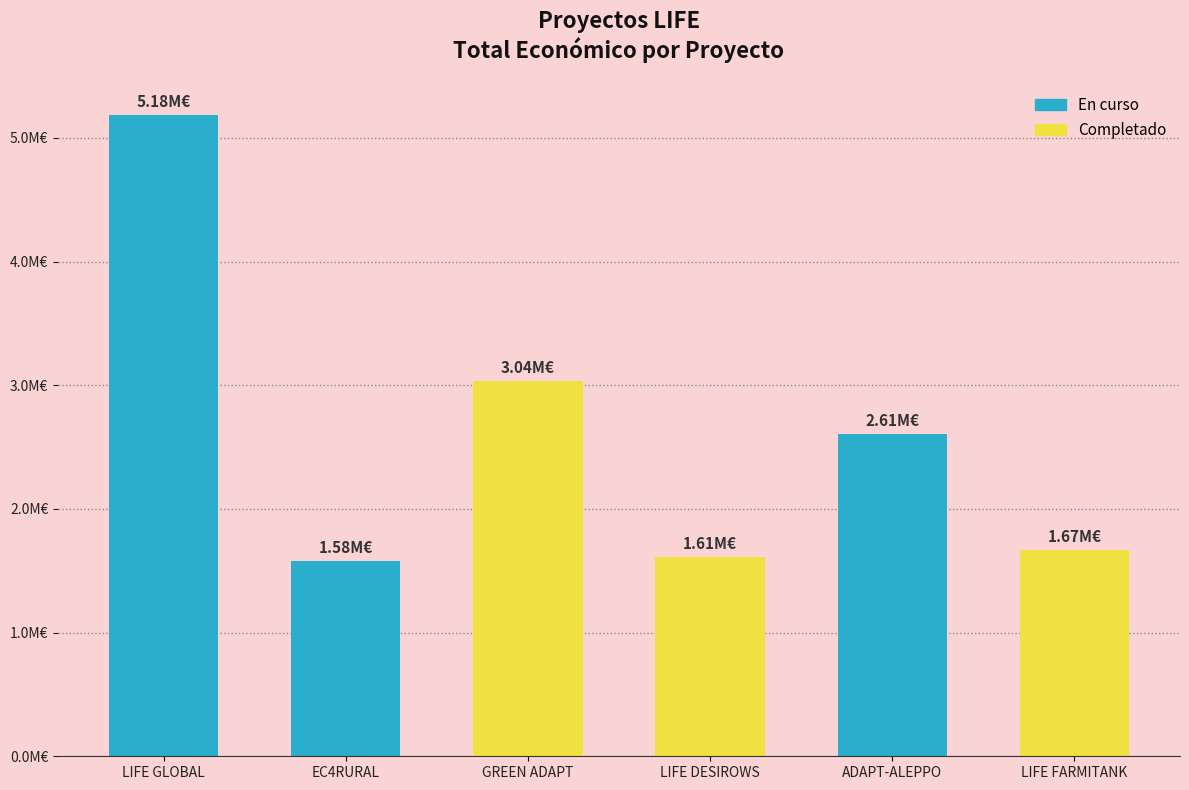

Rank the categories by value from highest to lowest.

LIFE GLOBAL, GREEN ADAPT, ADAPT-ALEPPO, LIFE FARMITANK, LIFE DESIROWS, EC4RURAL